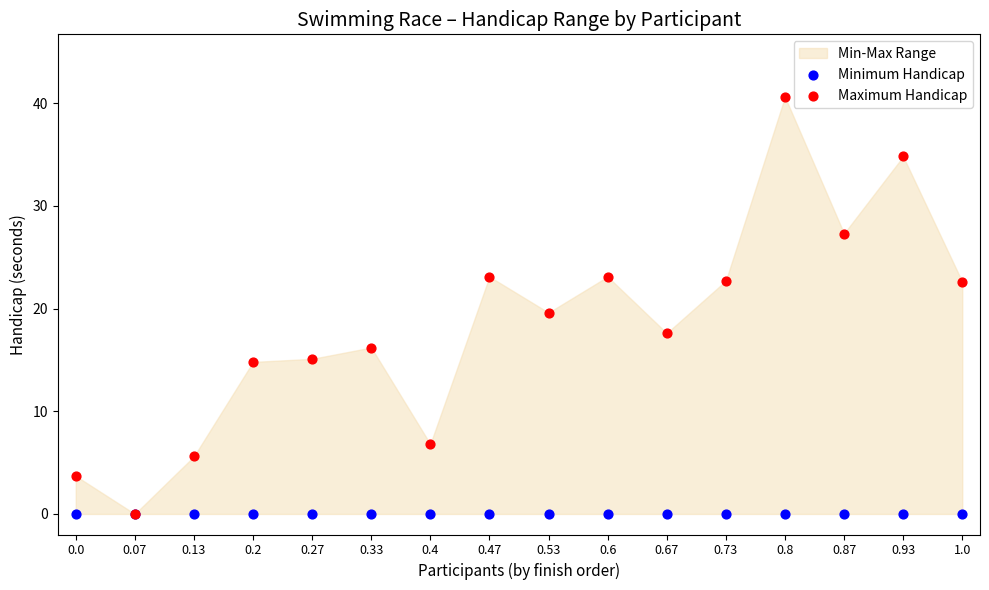

Which series reaches the maximum Y coordinate?

Maximum Handicap